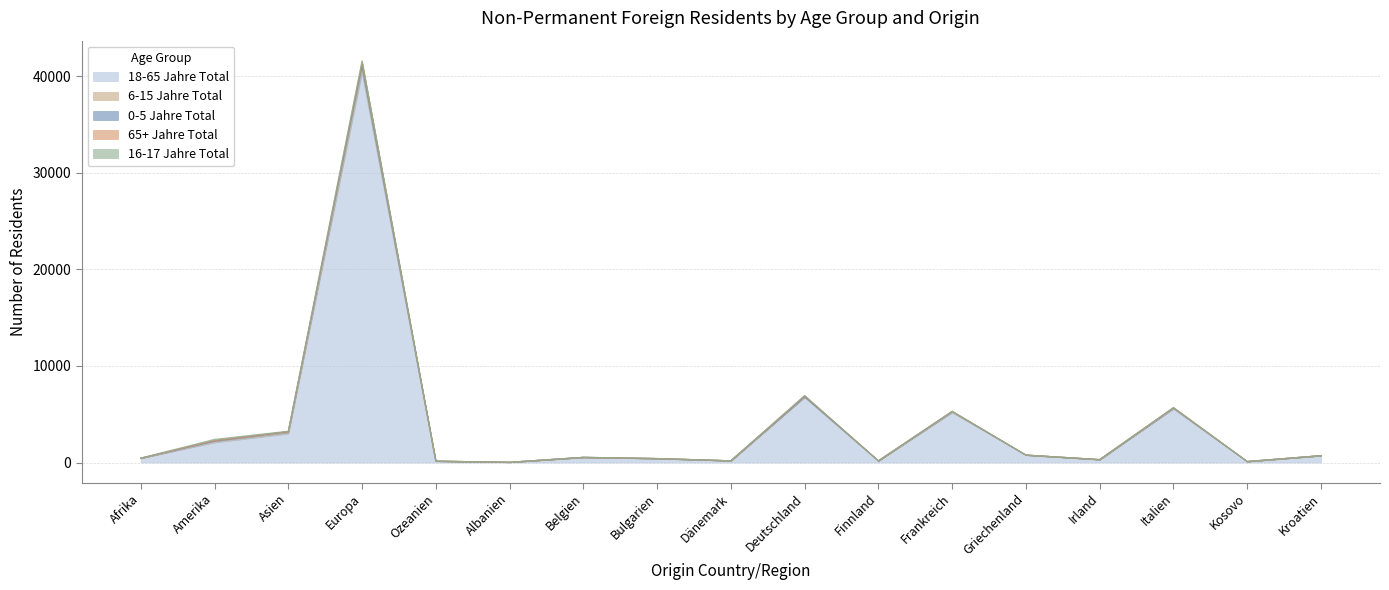

Which series has the largest total across all categories?

18-65 Jahre Total